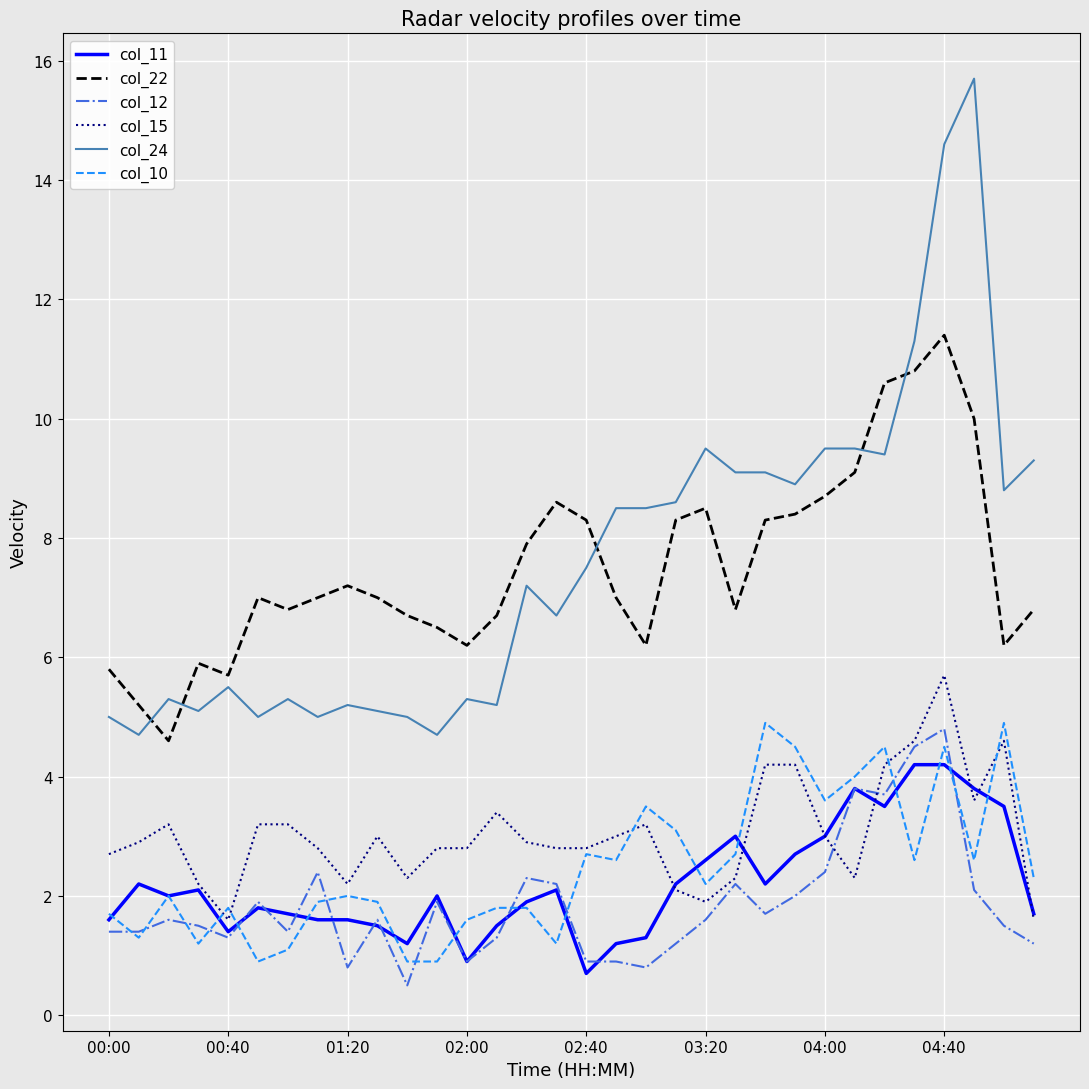

What is the maximum value for col_22?

11.4